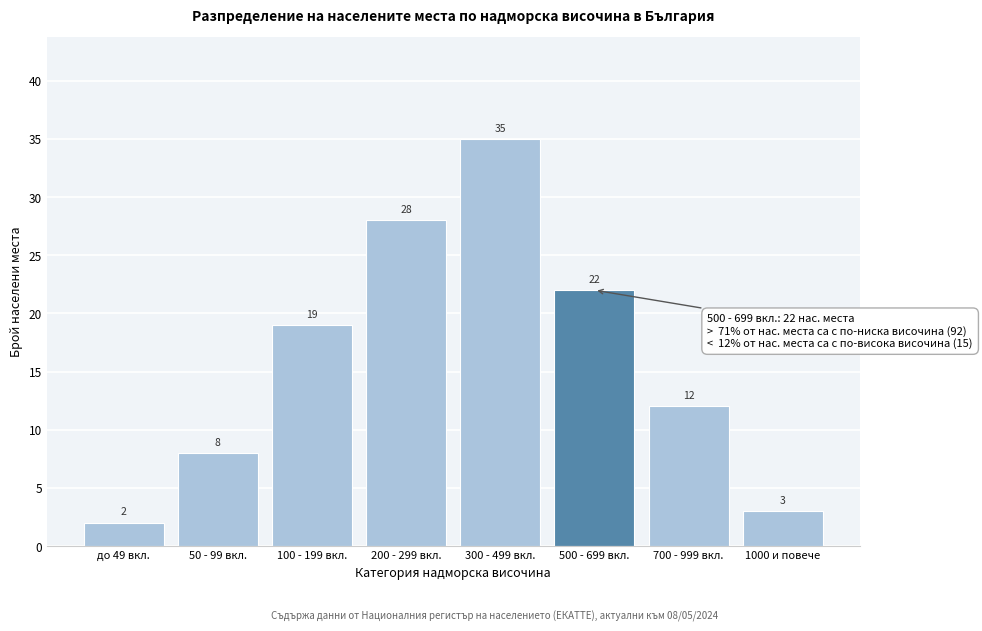

Reading left to right, list all the values displayed in this chart.

до 49 вкл.=2	50 - 99 вкл.=8	100 - 199 вкл.=19	200 - 299 вкл.=28	300 - 499 вкл.=35	500 - 699 вкл.=22	700 - 999 вкл.=12	1000 и повече=3